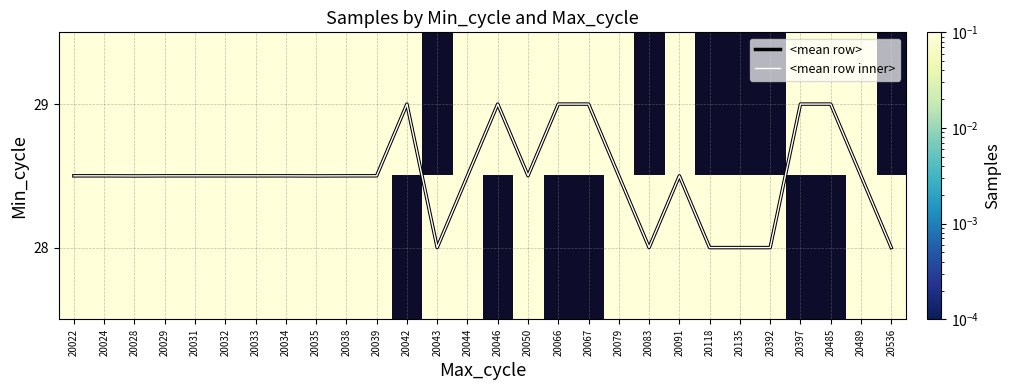

Which category has the highest value in the <mean row inner> series?

20042